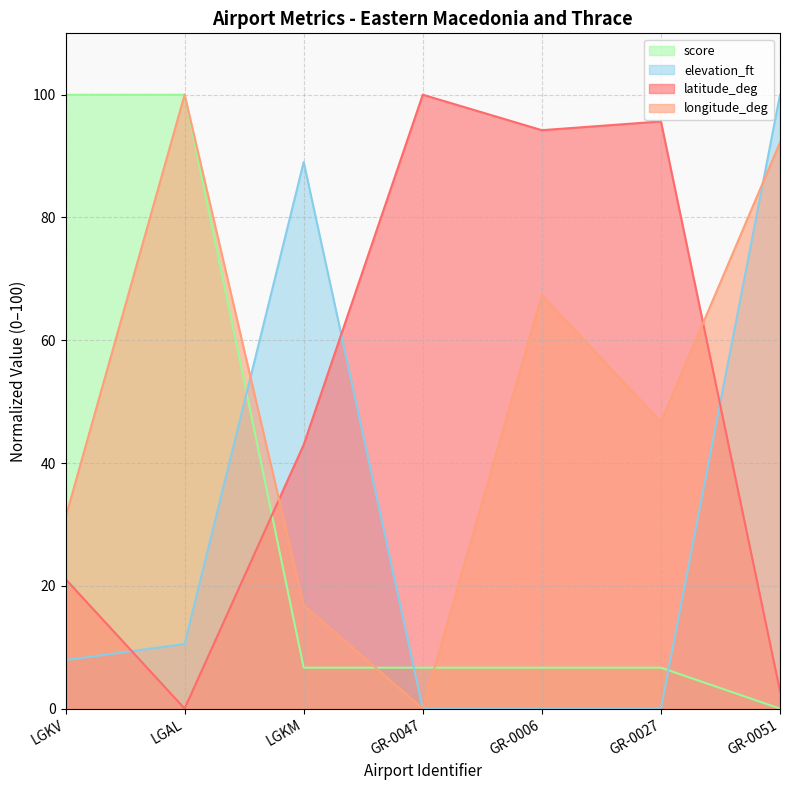

How many interior local peaks does the latitude_deg series have?

2